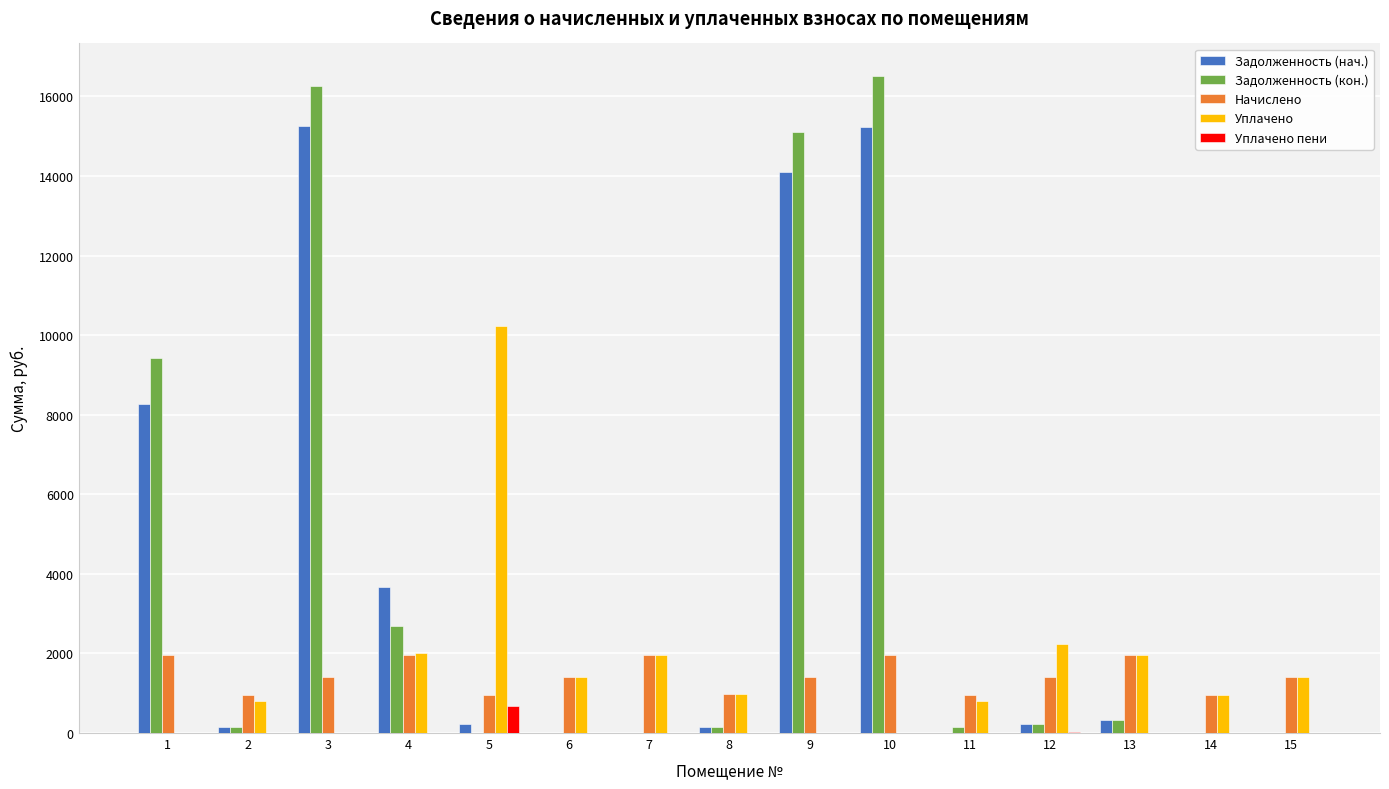

Between 4 and 14, which series saw the biggest shift?

Задолженность (нач.)